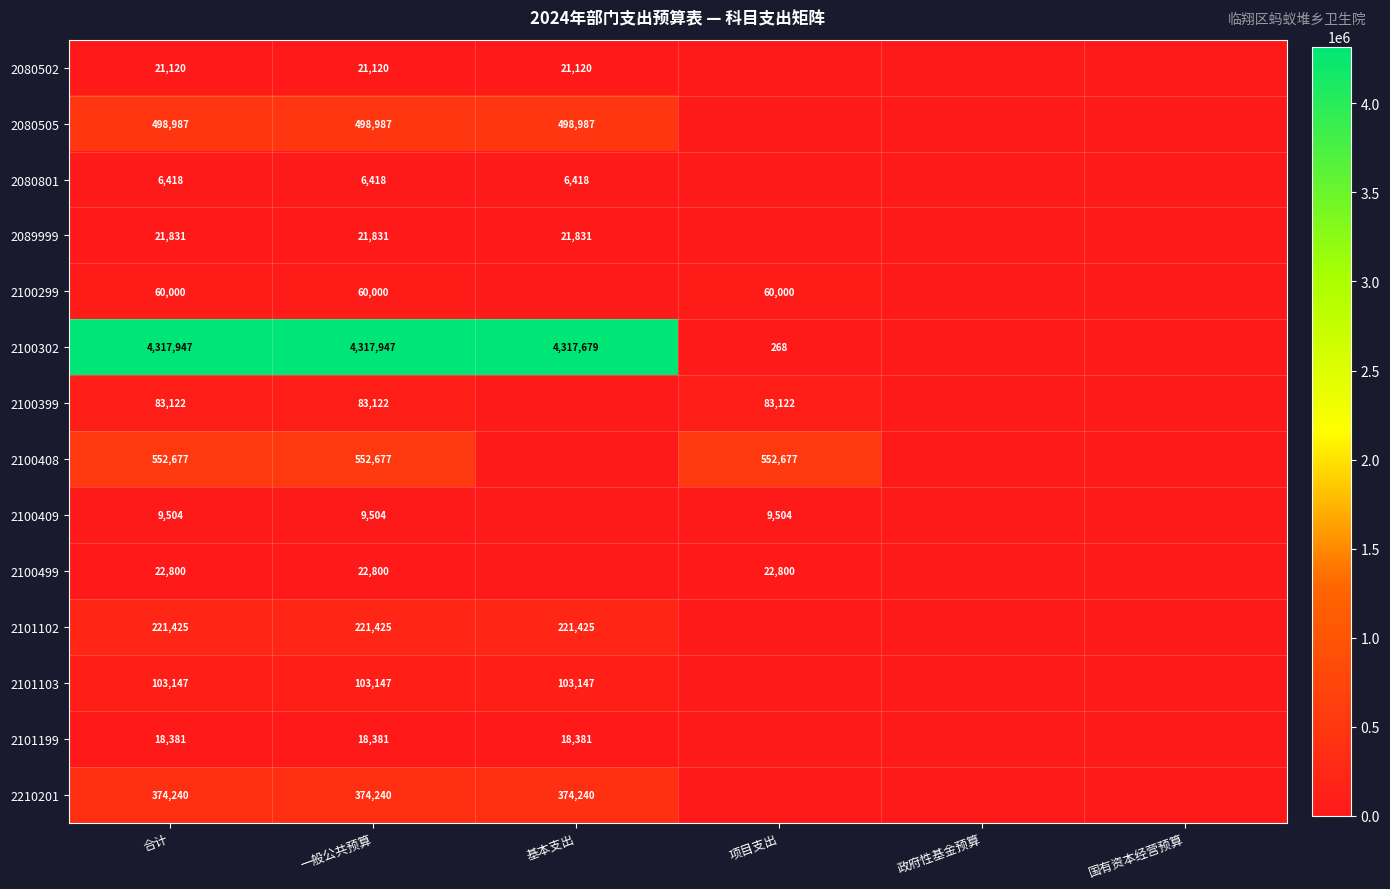

What is the difference between the highest and lowest values at 合计?

4311529